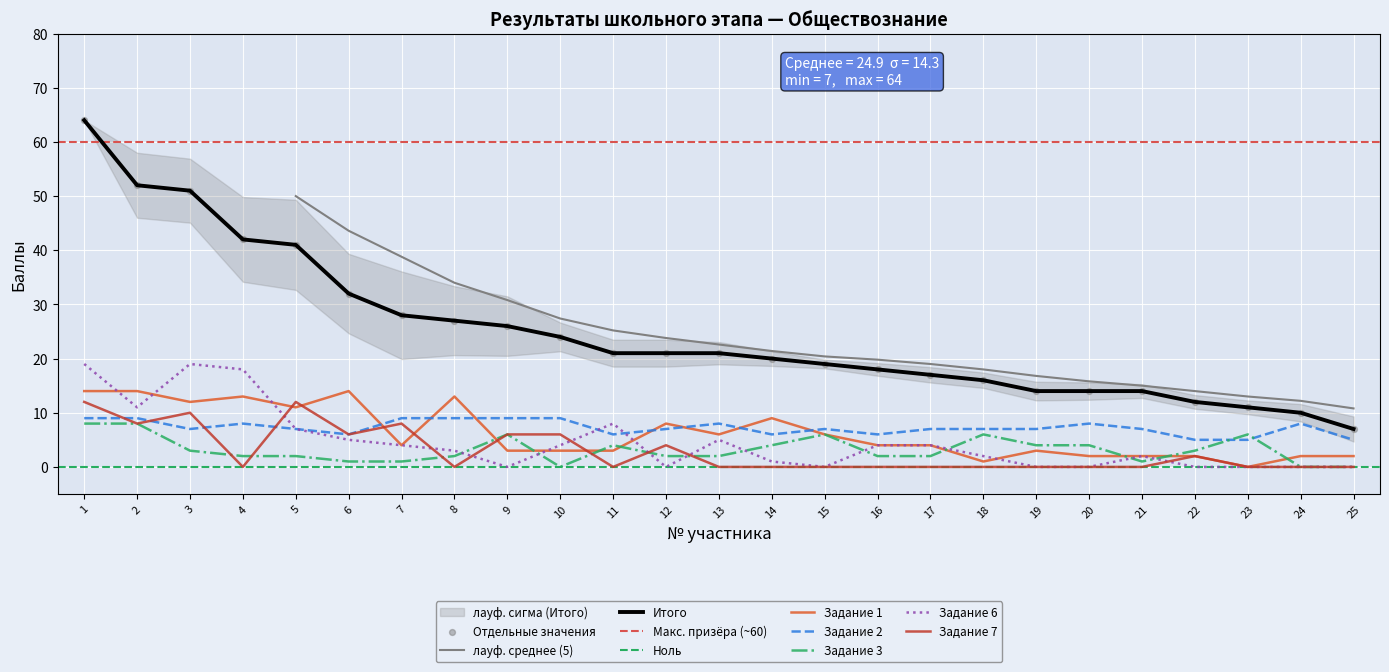

What is the total value across all series at 10?

46